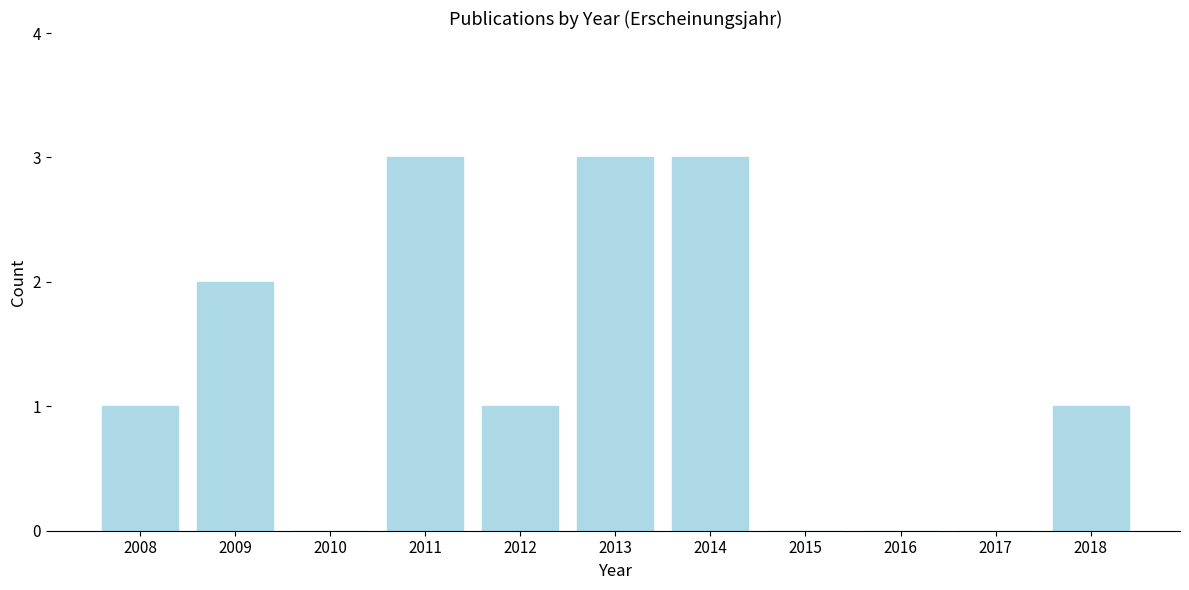

Reading left to right, transcribe all the data shown in this chart.

2008=1	2009=2	2010=0	2011=3	2012=1	2013=3	2014=3	2015=0	2016=0	2017=0	2018=1